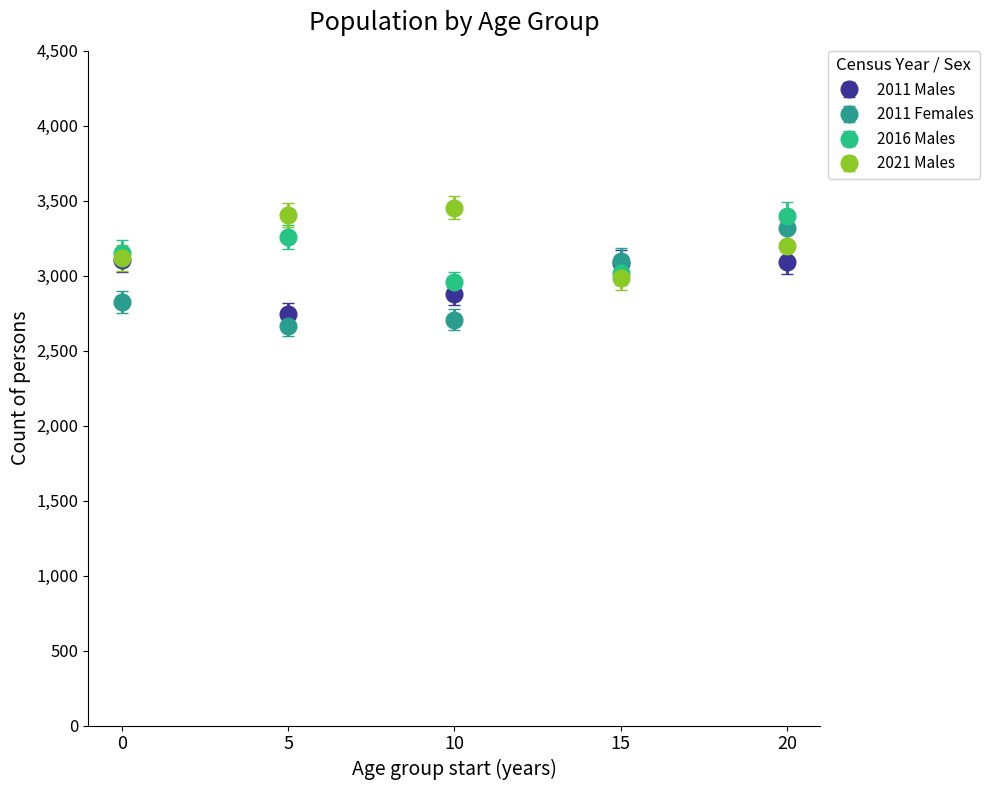

Which series has the widest spread of values?

2011 Females